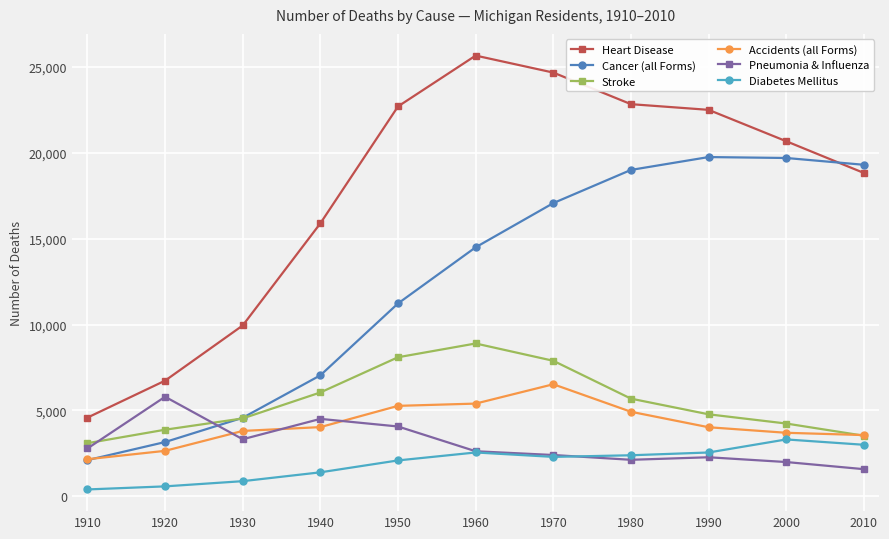

At which label does Pneumonia & Influenza reach its peak?

1920